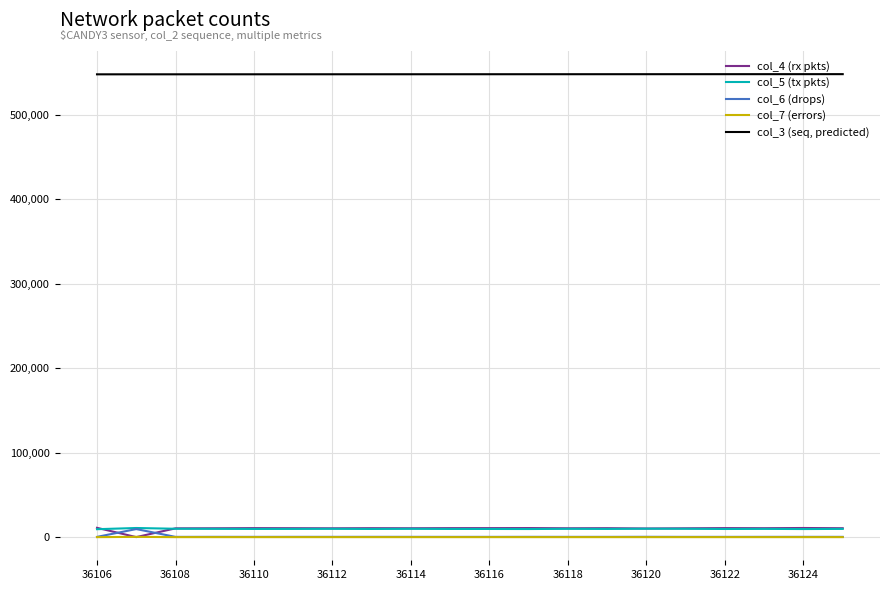

List the series in order of their peak value, highest first.

col_3 (seq, predicted), col_4 (rx pkts), col_5 (tx pkts), col_6 (drops), col_7 (errors)